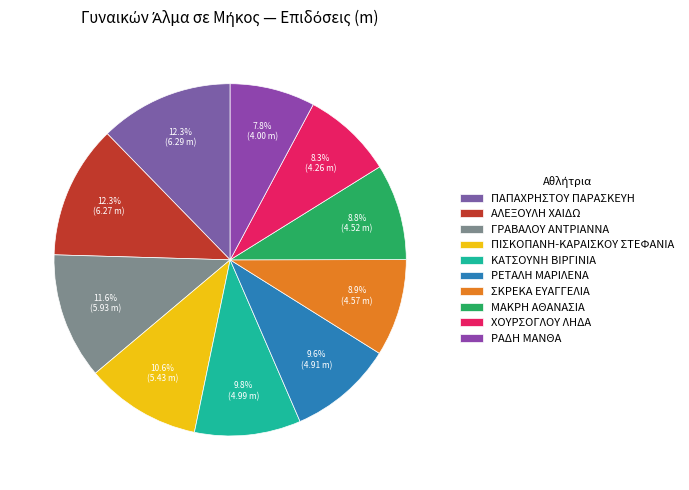

Which category has the smallest portion of the pie?

ΡΑΔΗ ΜΑΝΘΑ